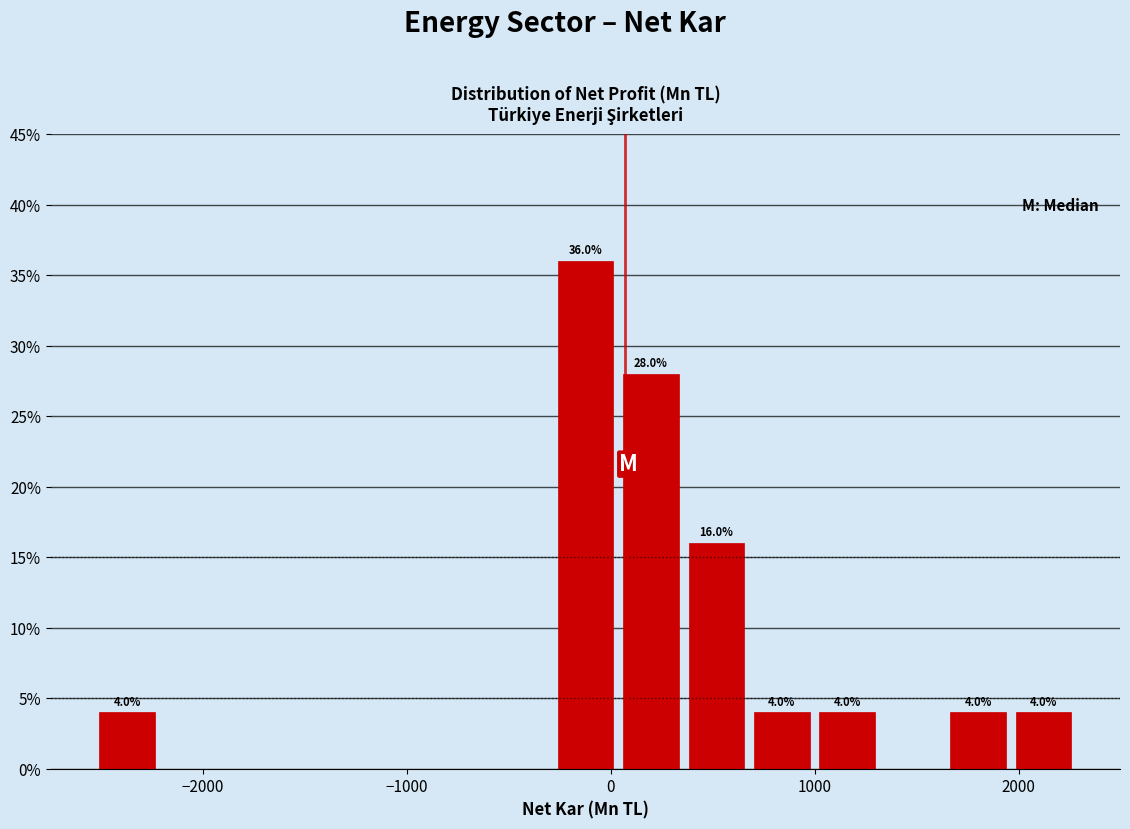

Read against the x-axis, roughly where is the centre of the tallest bar?

-100